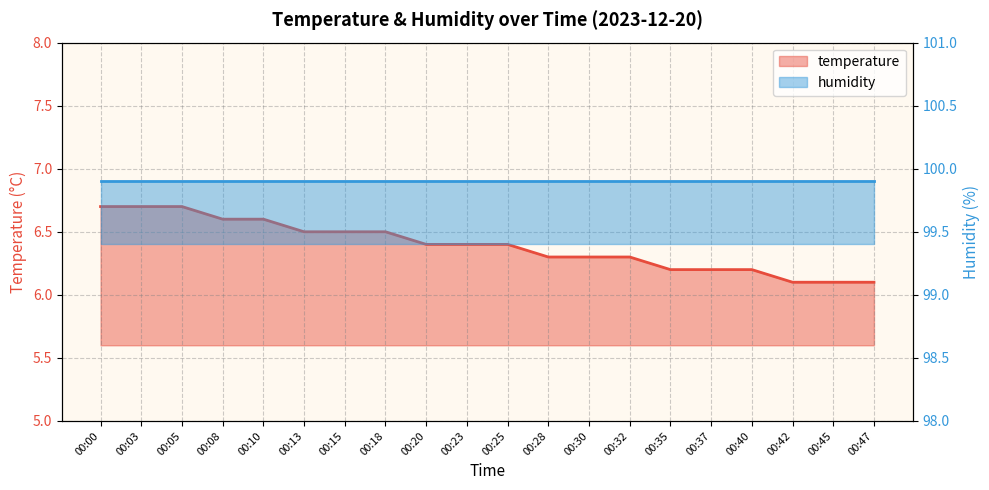

List the labels in order of value, smallest first.

00:42, 00:45, 00:47, 00:35, 00:37, 00:40, 00:28, 00:30, 00:32, 00:20, 00:23, 00:25, 00:13, 00:15, 00:18, 00:08, 00:10, 00:00, 00:03, 00:05